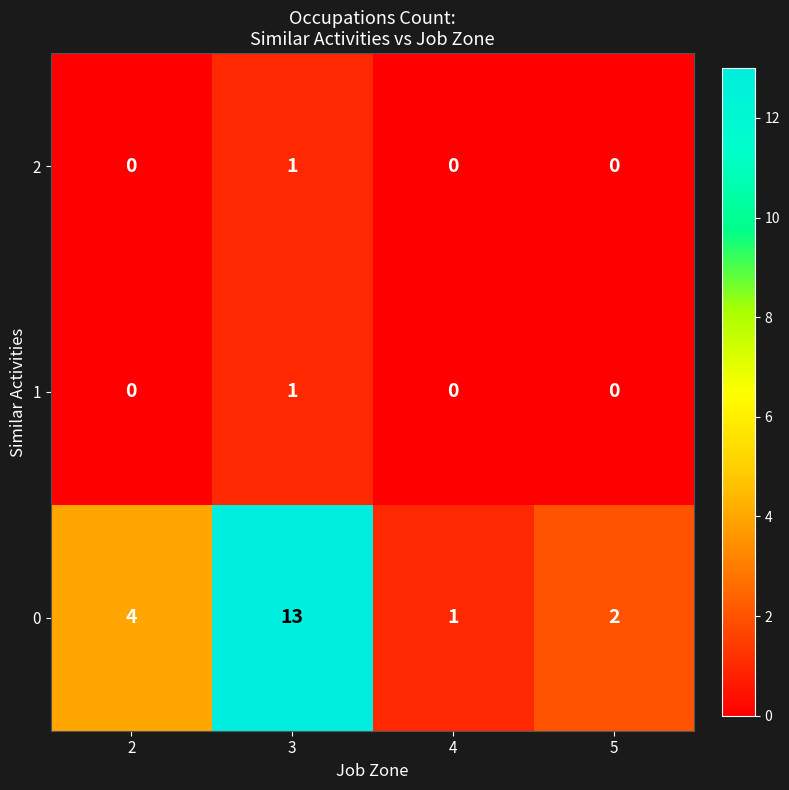

Reading left to right, what are all the values shown in this chart?

2: 2=0	3=1	4=0	5=0
1: 2=0	3=1	4=0	5=0
0: 2=4	3=13	4=1	5=2